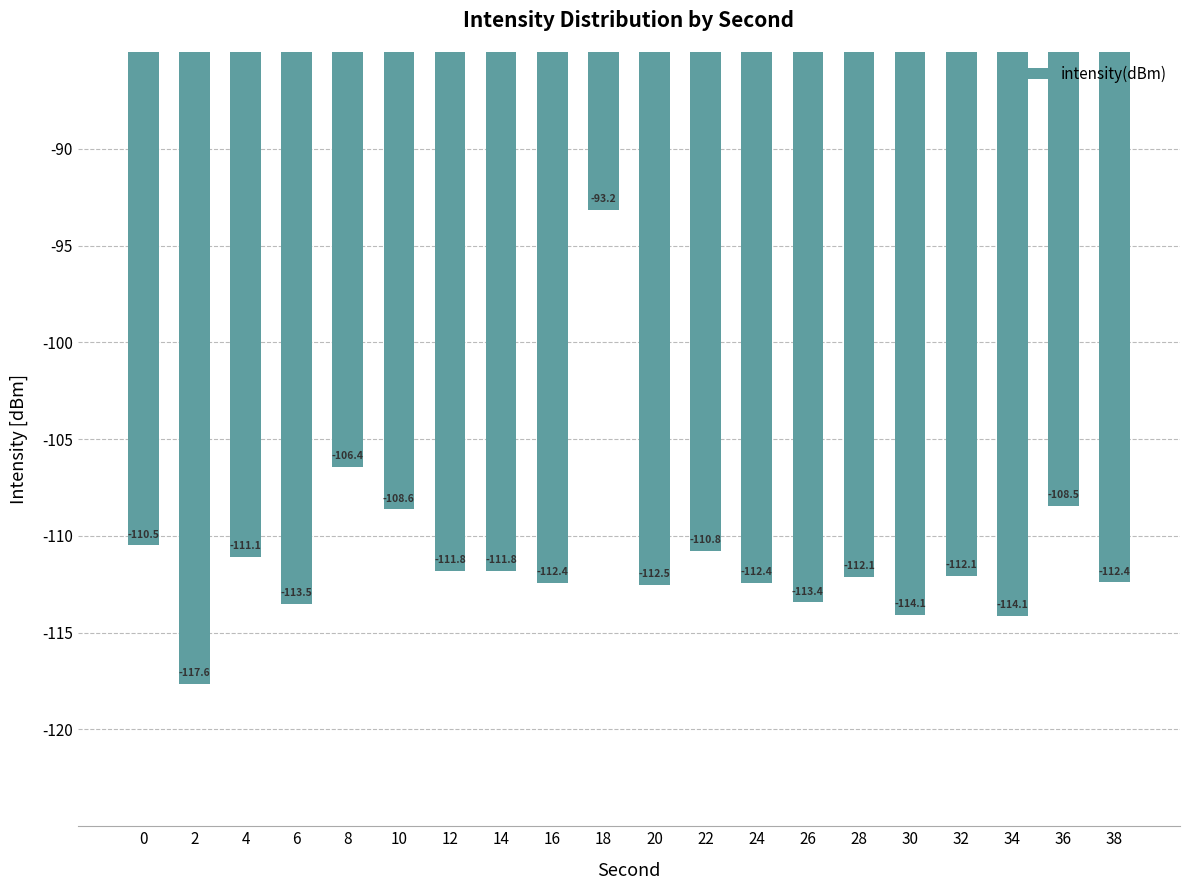

What is the difference between the values at 24 and 0?

1.9